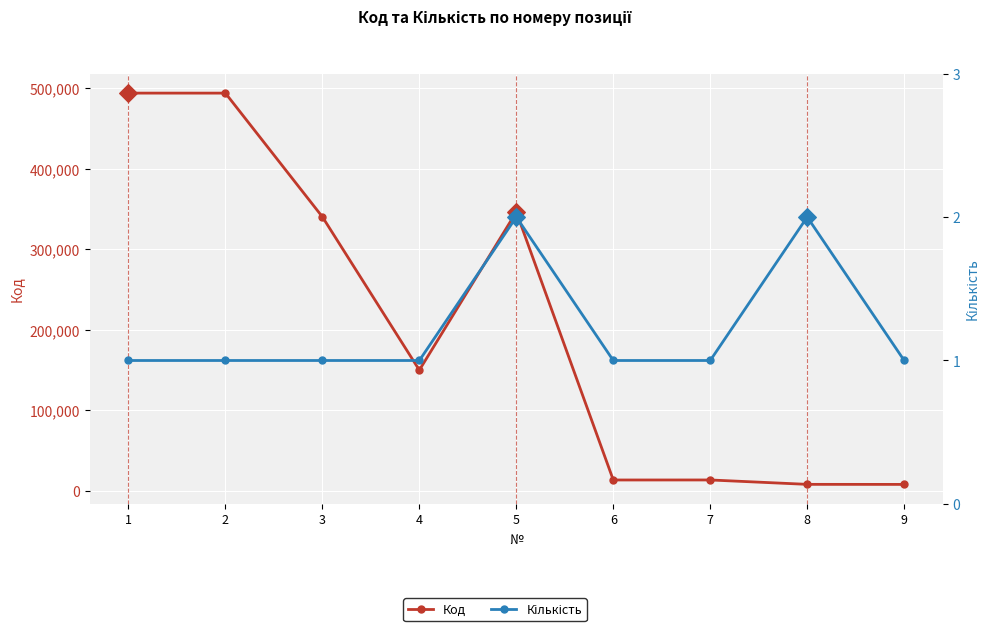

What is the total value across all series at 4?

150090